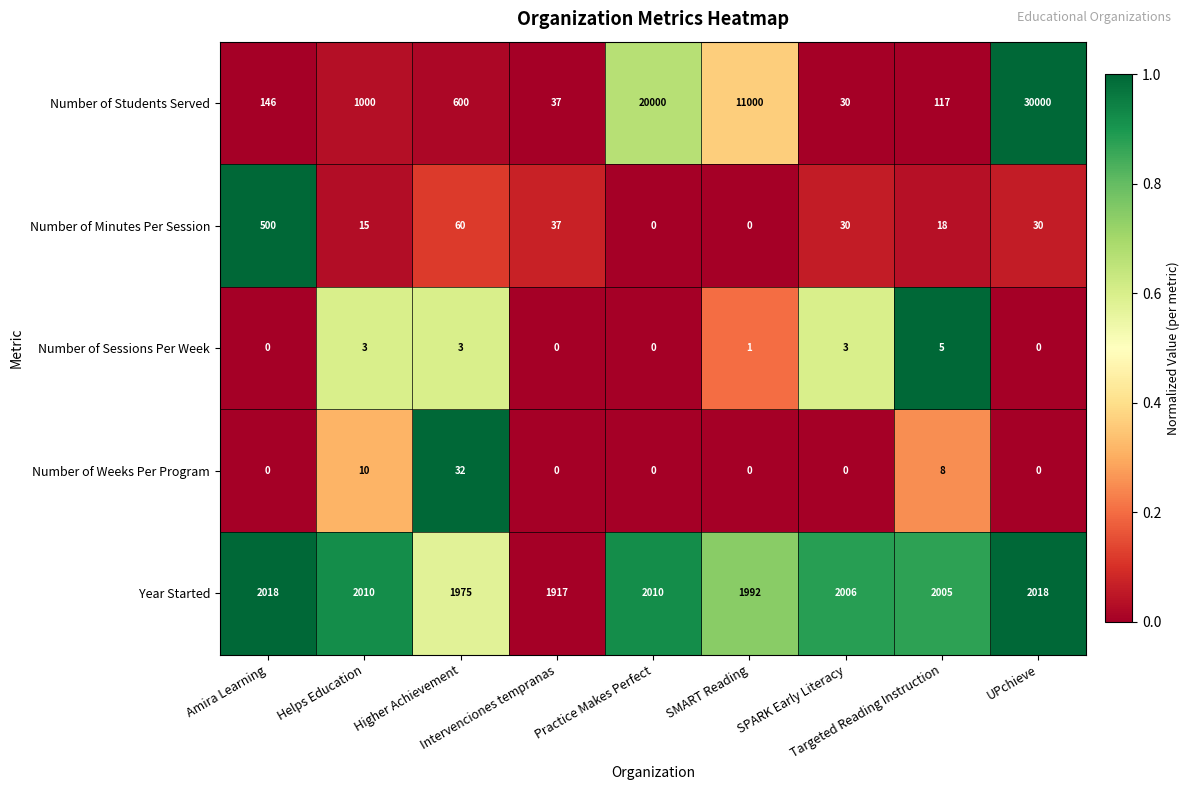

Which series has the largest range (max minus min)?

Number of Students Served